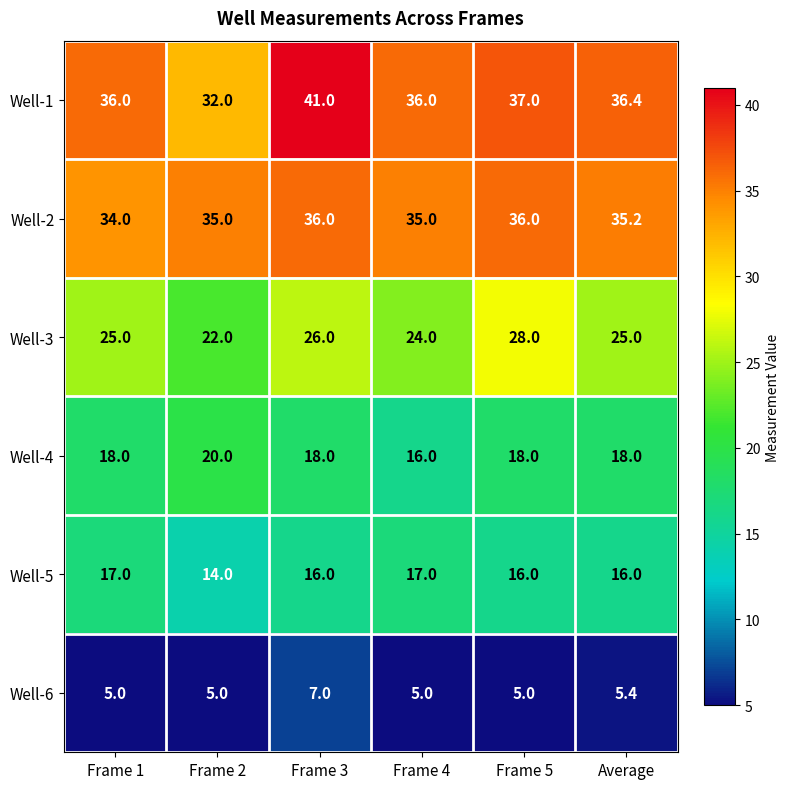

The value of Well-2 at Frame 2 is 35.0. True or false?

True